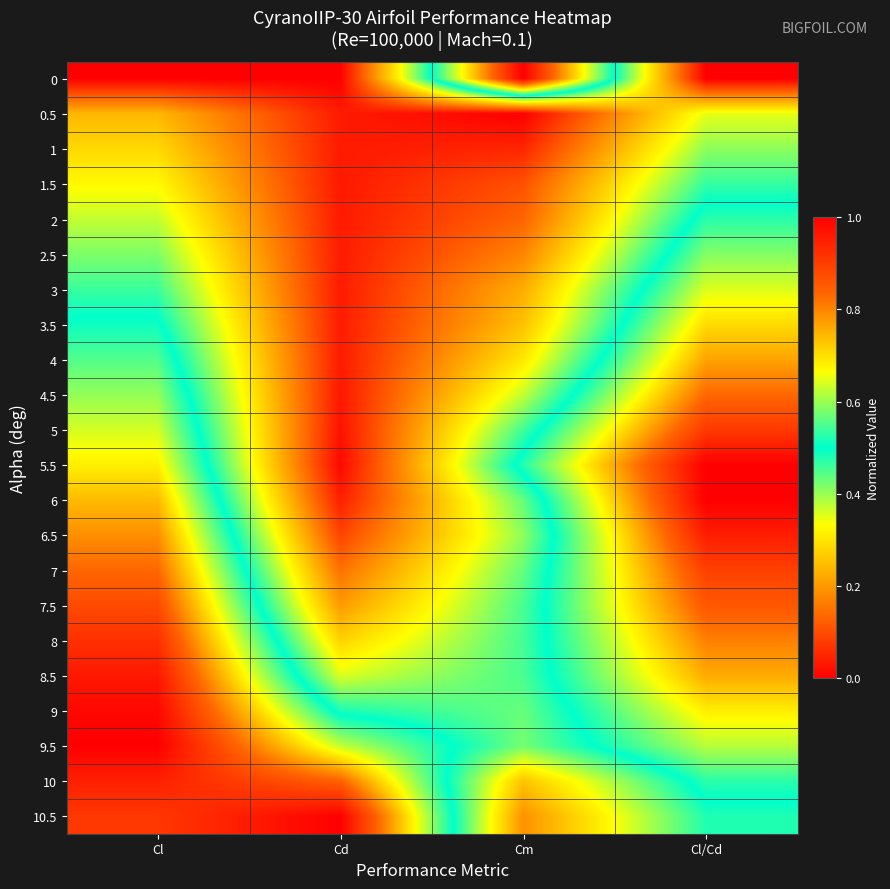

Count the number of categories in the chart.

4